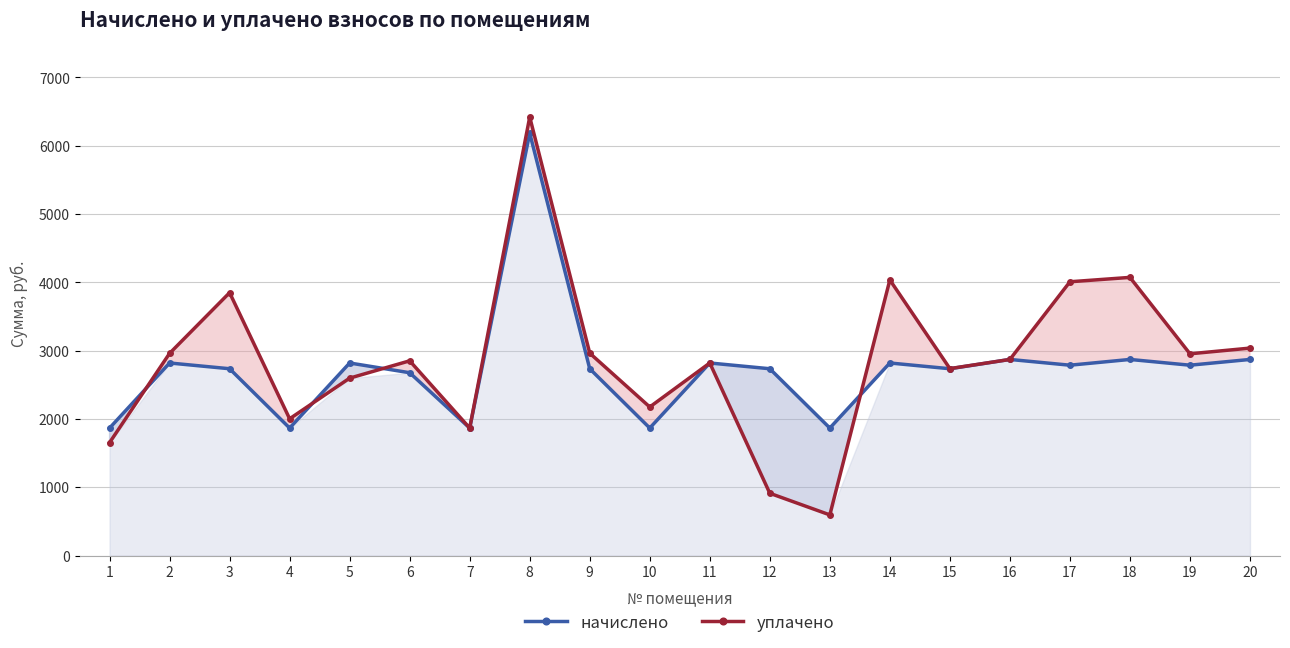

Which series changed the most between 15 and 19?

уплачено